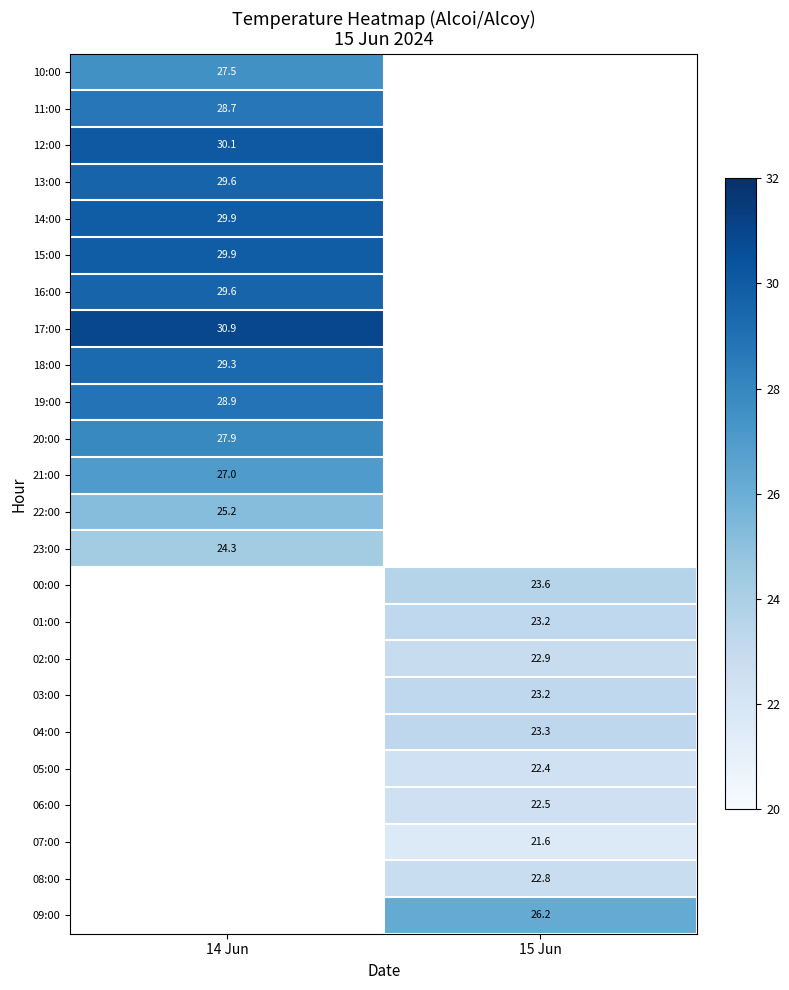

The 22:00 series shows 25.2 at 14 Jun. True or false?

True